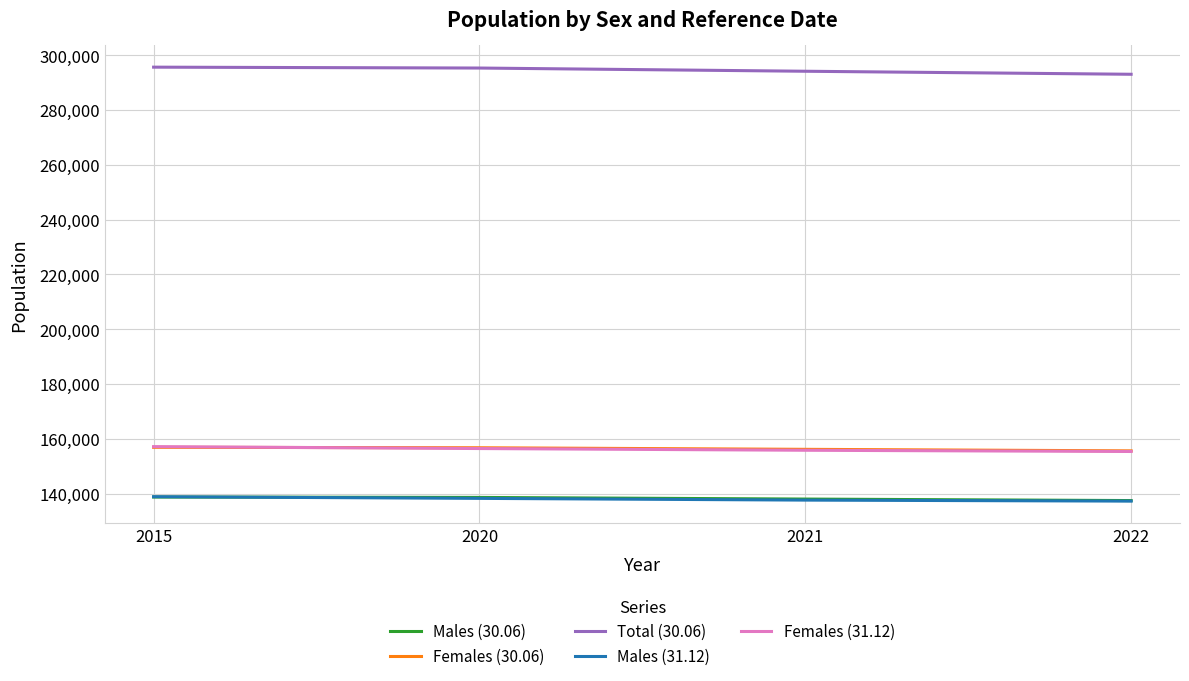

What is the sum of all Total (30.06) values?

1178085